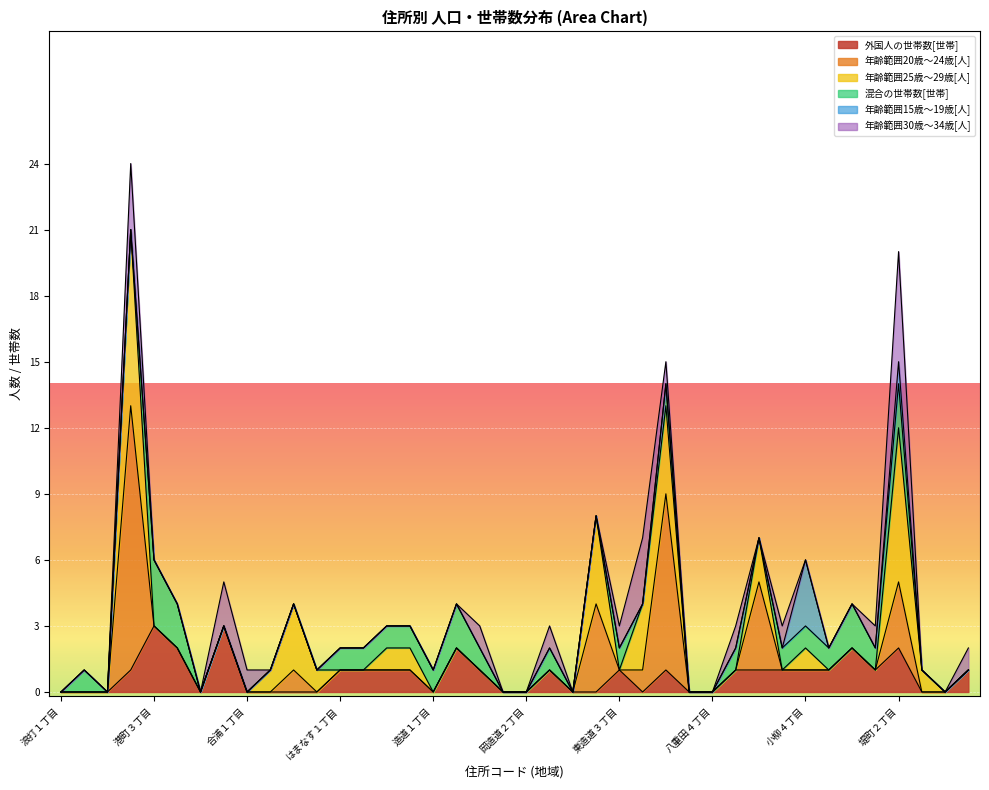

What is the sum of all 外国人の世帯数[世帯] values?

30